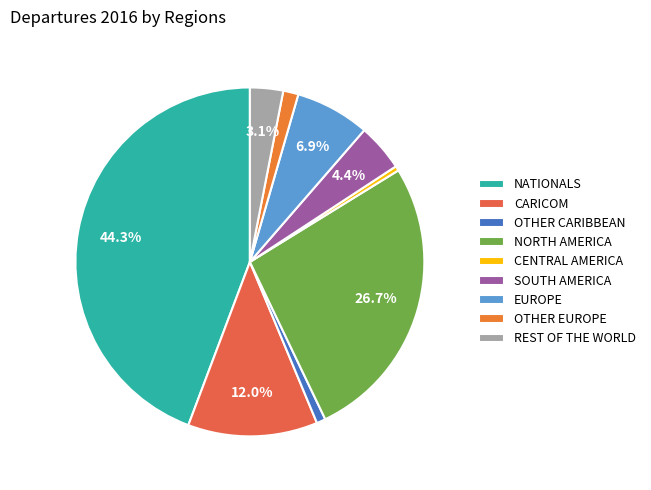

To the nearest percent, what is the combined percentage of OTHER CARIBBEAN and NORTH AMERICA?

28%